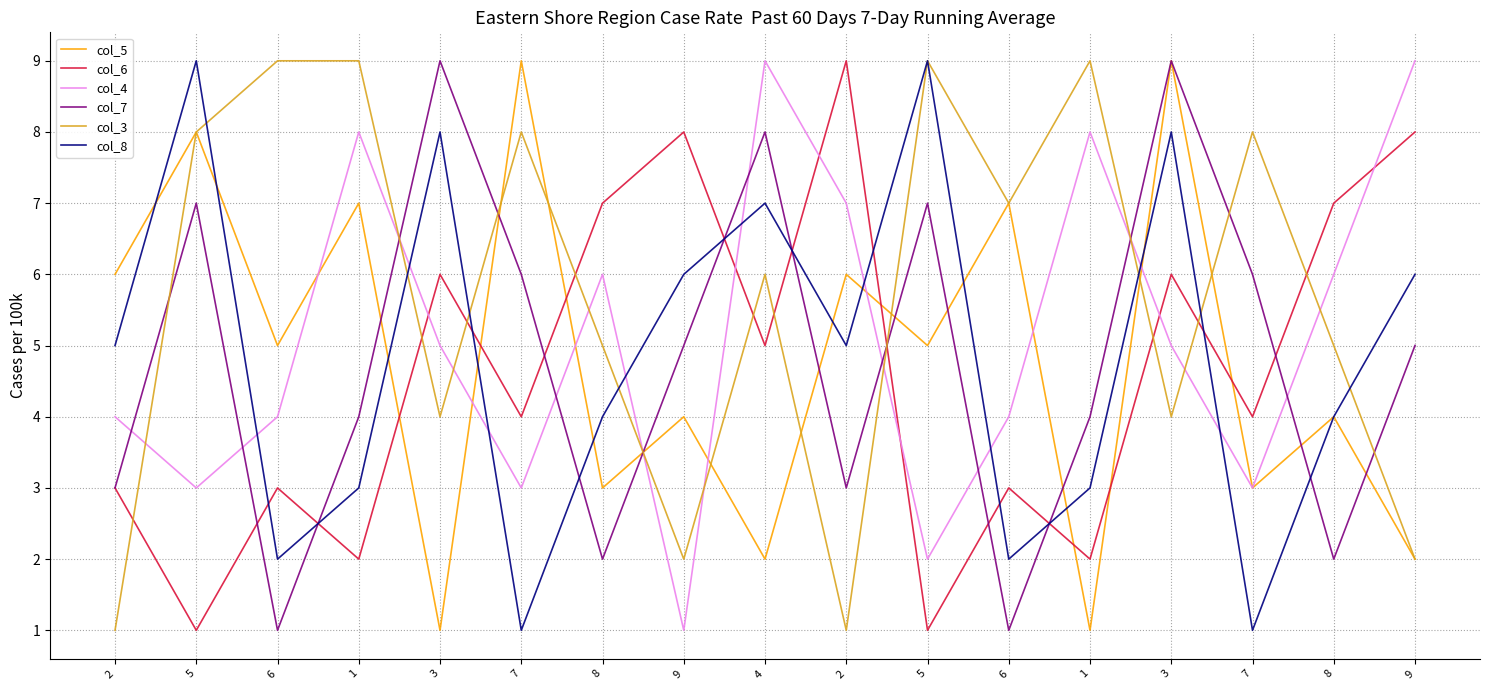

At which label does col_4 reach its peak?

4